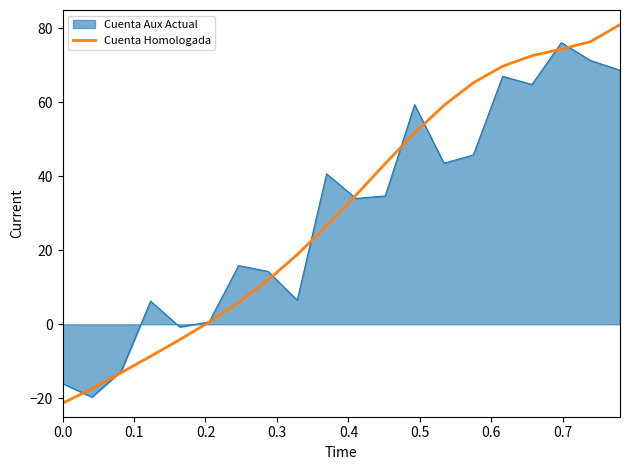

List the series in order of their peak value, lowest first.

Cuenta Aux Actual, Cuenta Homologada